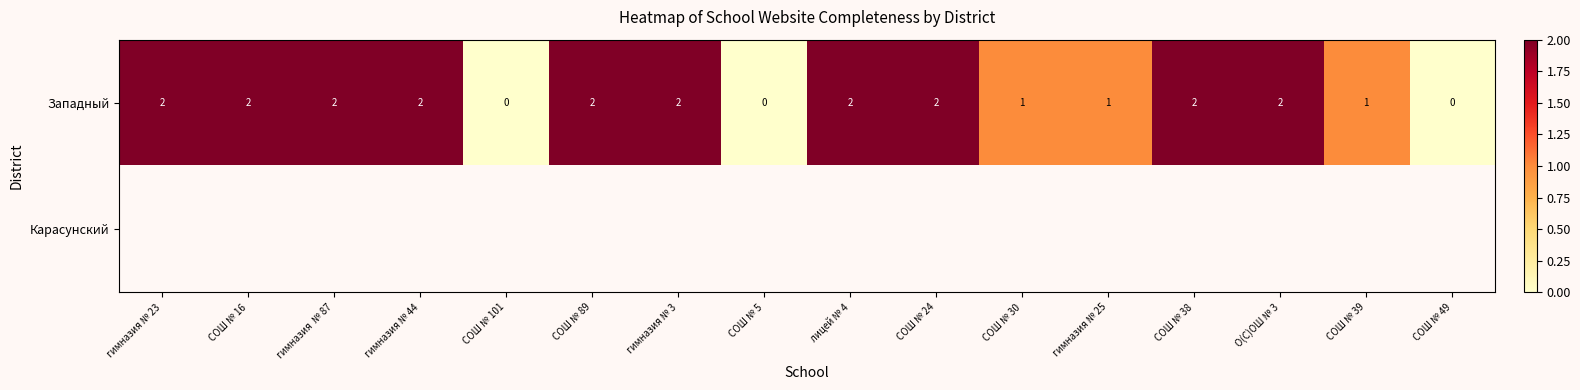

What is the sum of all Западный values?

23